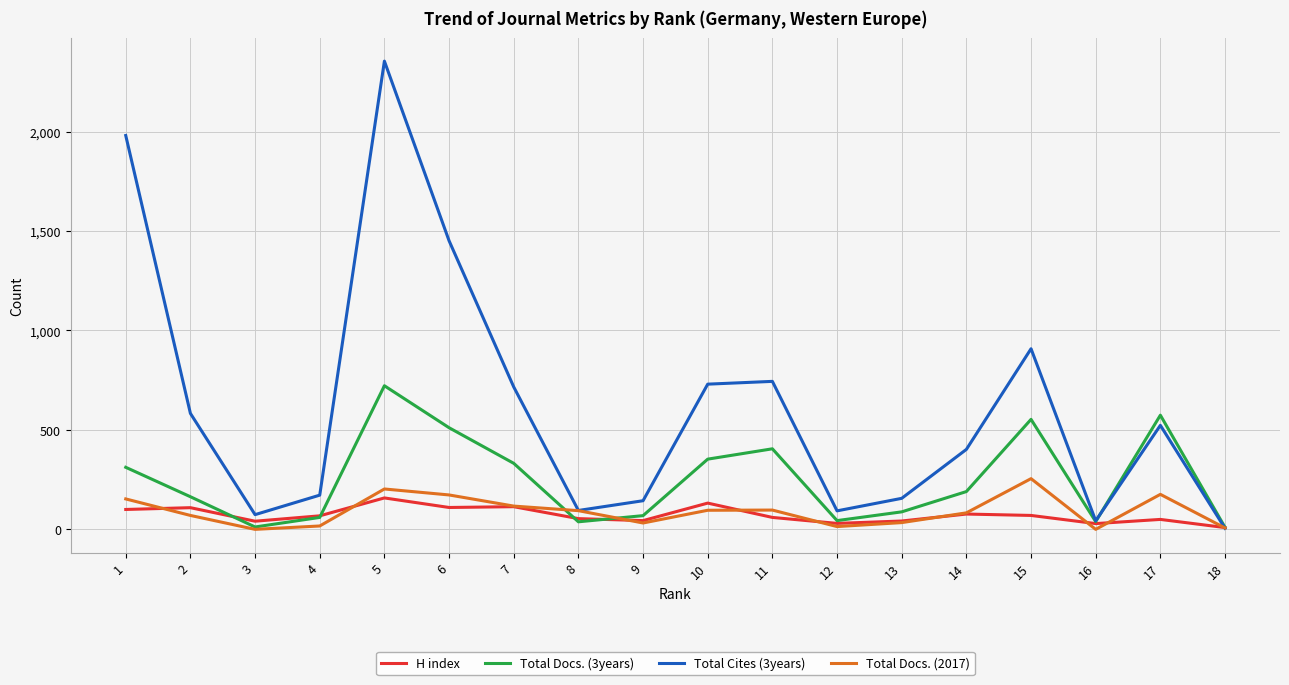

How many lines are shown in the chart?

4